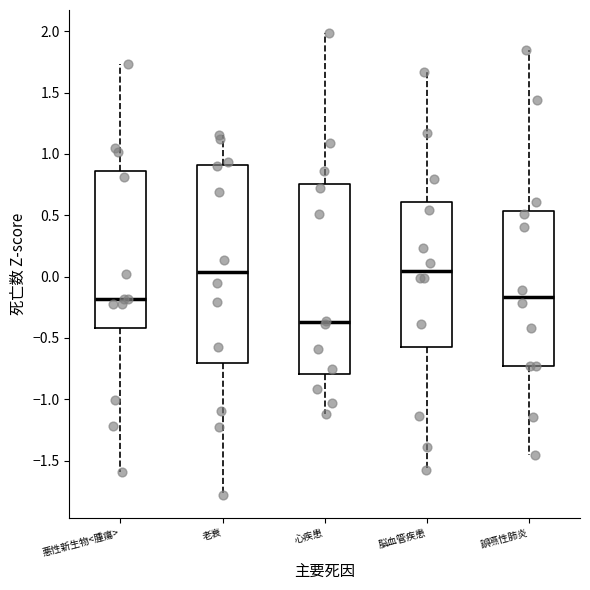

Comparing the boxes themselves (not the whiskers), which one is the tallest?

老衰